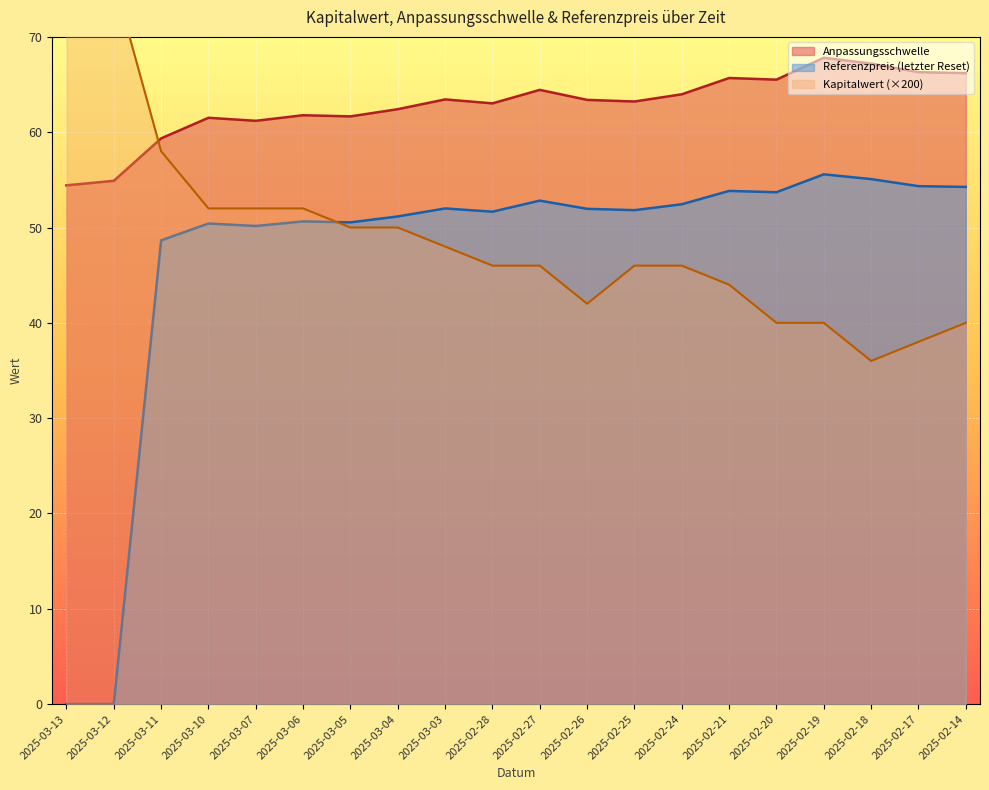

What position from the left is 2025-02-24?

14